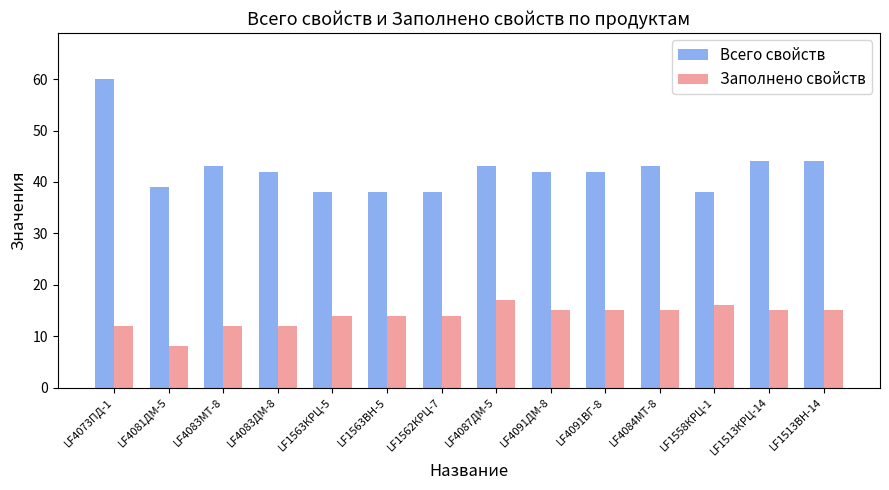

Count the number of categories in the chart.

14